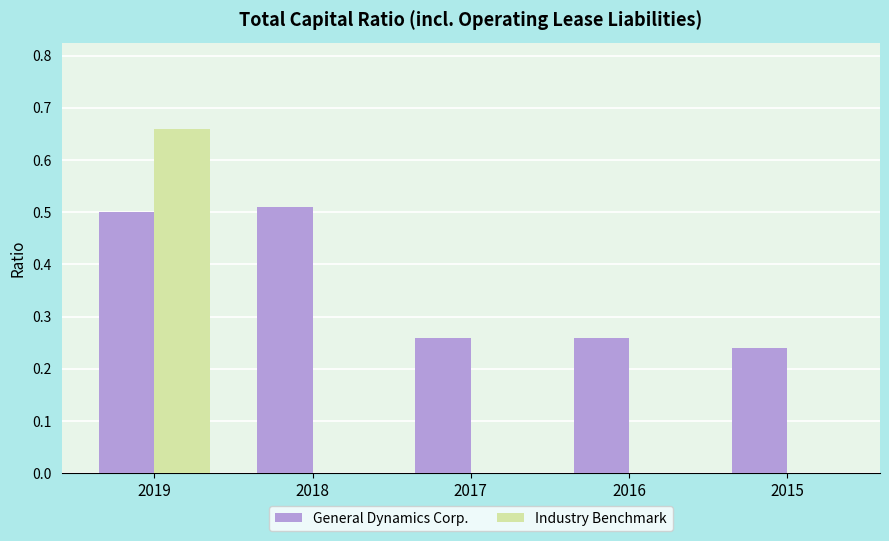

What is the average value of the General Dynamics Corp. series?

0.4